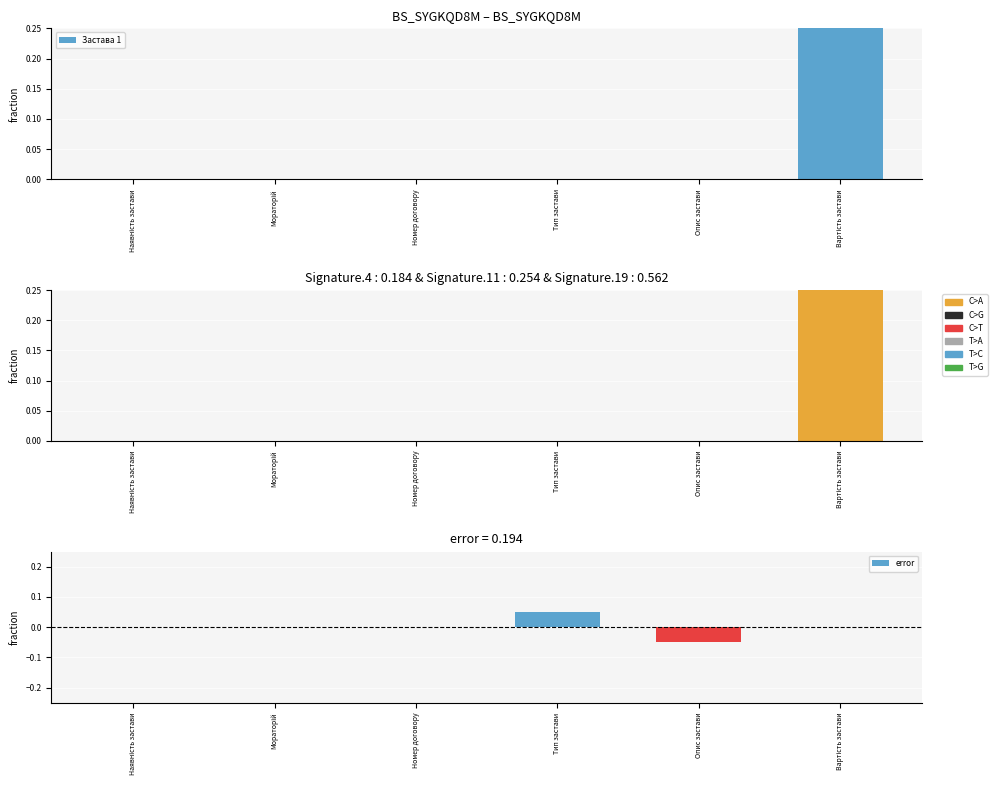

At how many categories does at least one series exceed 0?

2